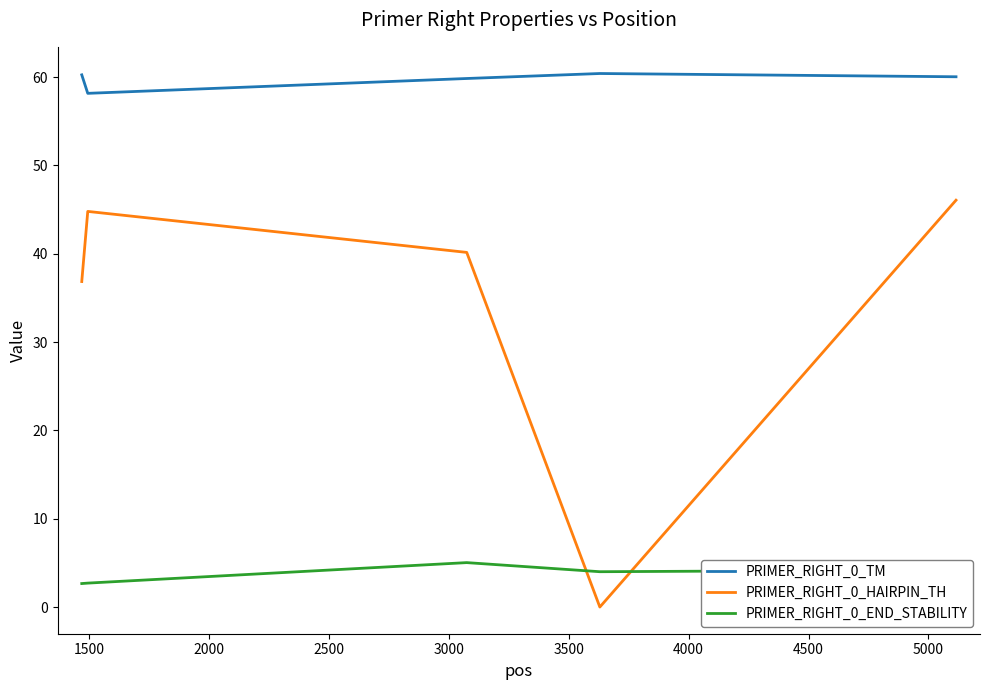

Which series has the largest total across all categories?

PRIMER_RIGHT_0_TM